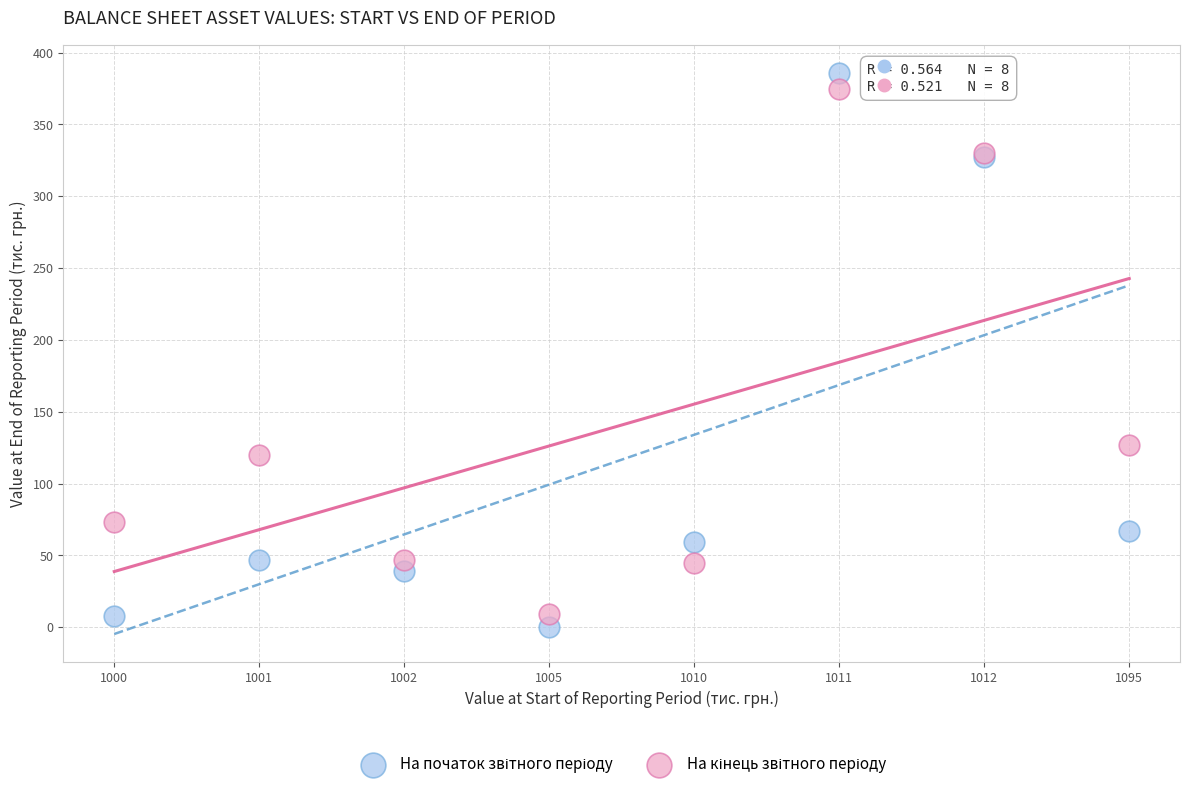

Across all series, what Y value is closest to 193?

127